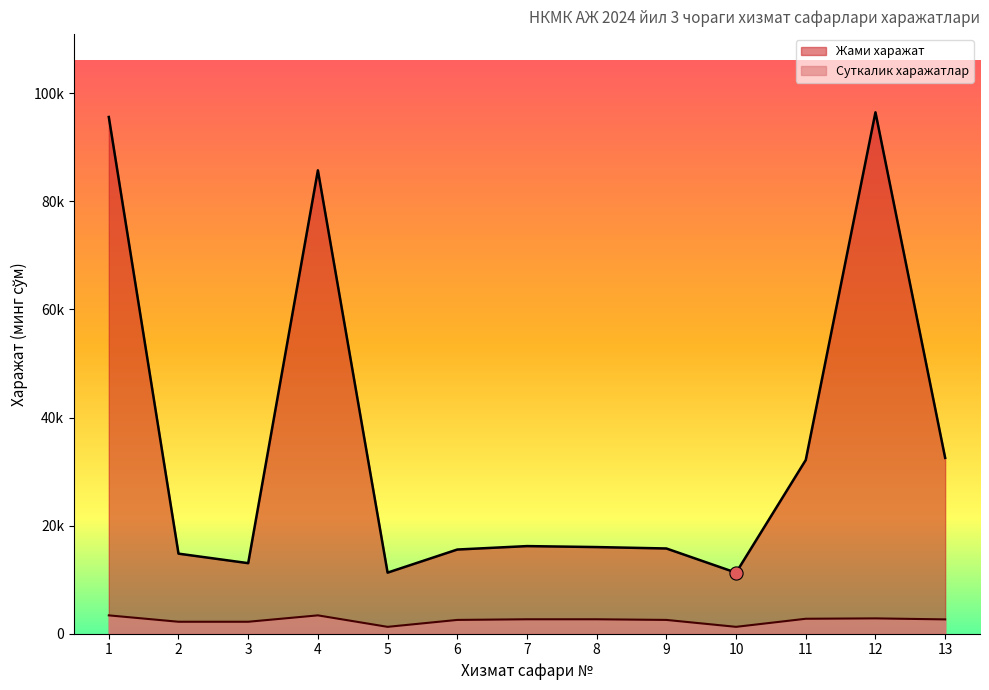

What are all the series names shown in the legend?

Жами харажат, Суткалик харажатлар